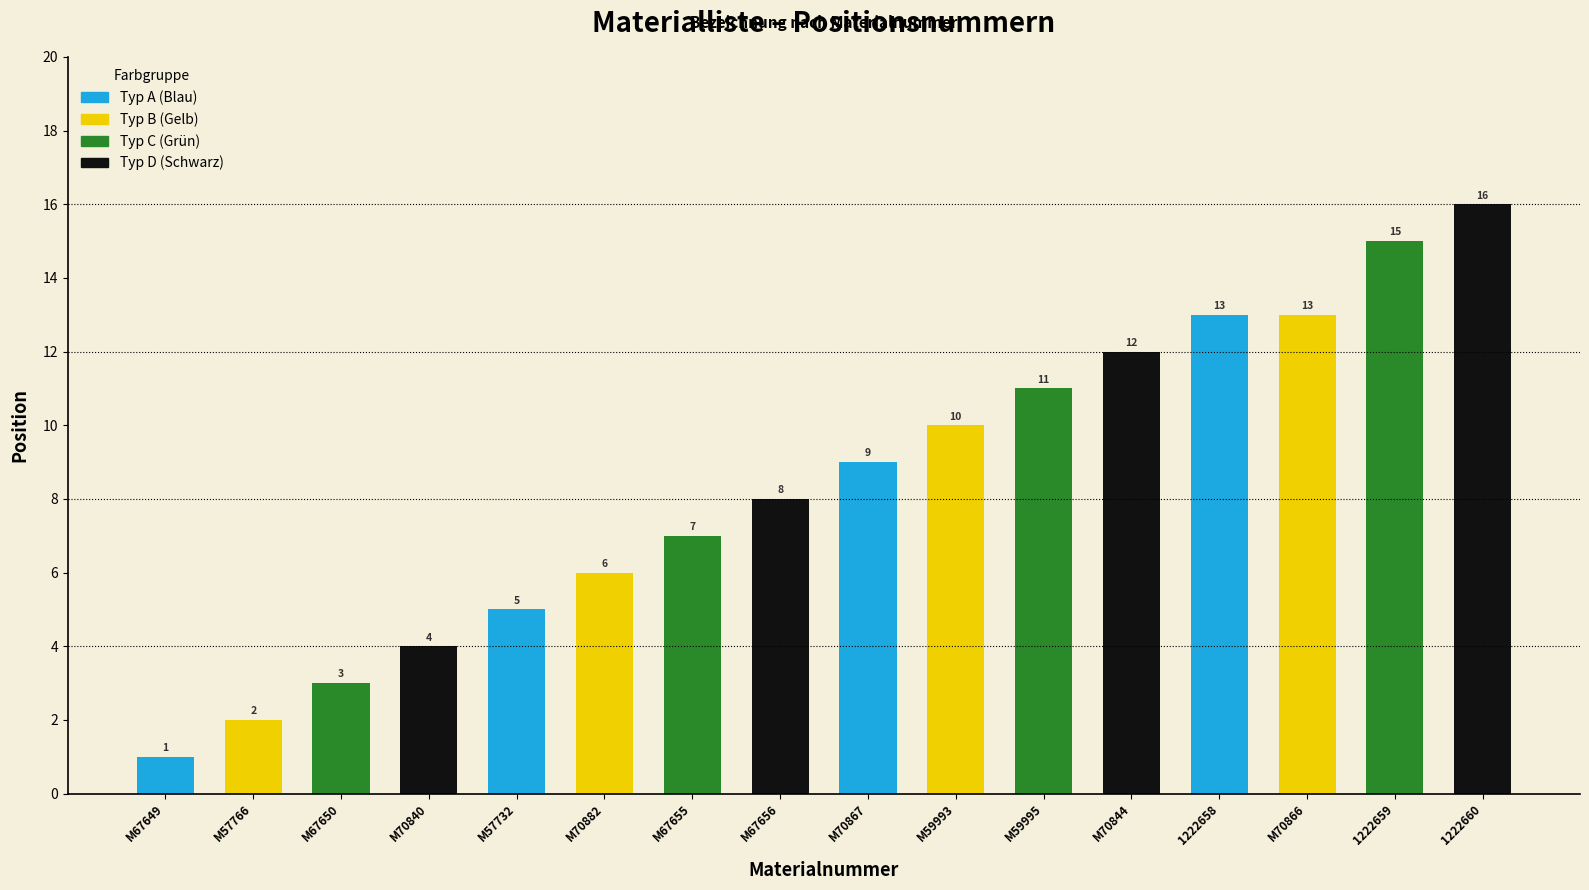

Is it true that the value at M57732 is 5?

True